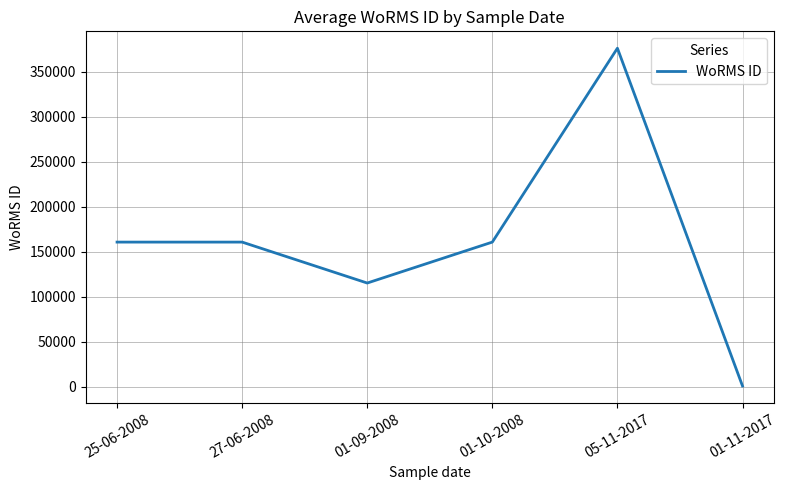

What position from the right is 01-10-2008?

3